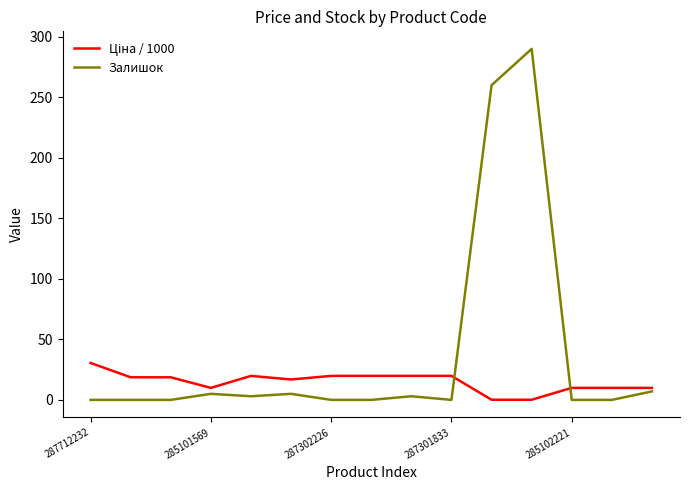

What is the highest value of the Залишок series?

290.0